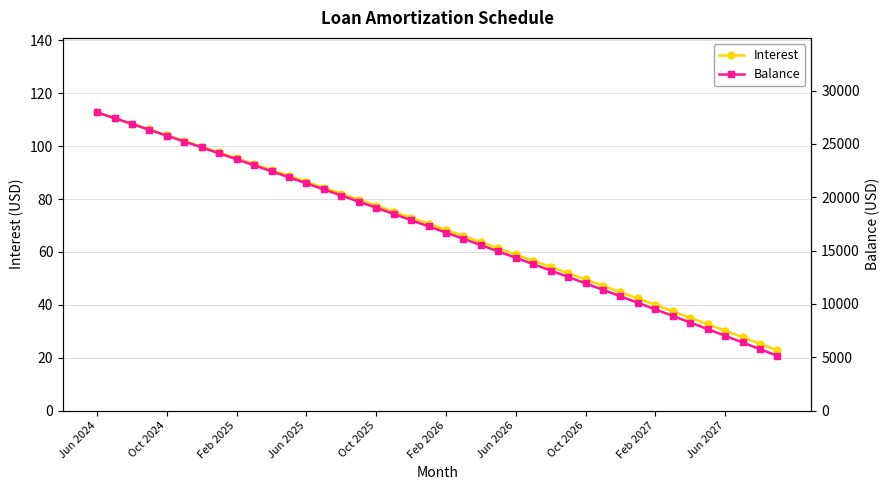

What is the minimum value shown in the chart?

22.8